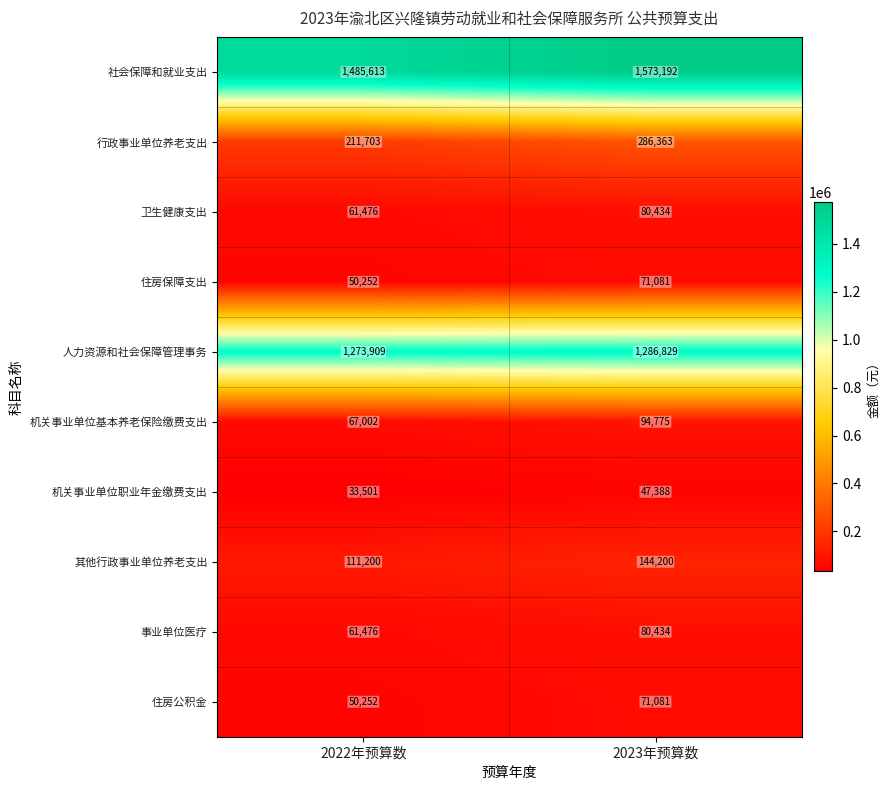

Which series changed the most between 2022年预算数 and 2023年预算数?

社会保障和就业支出